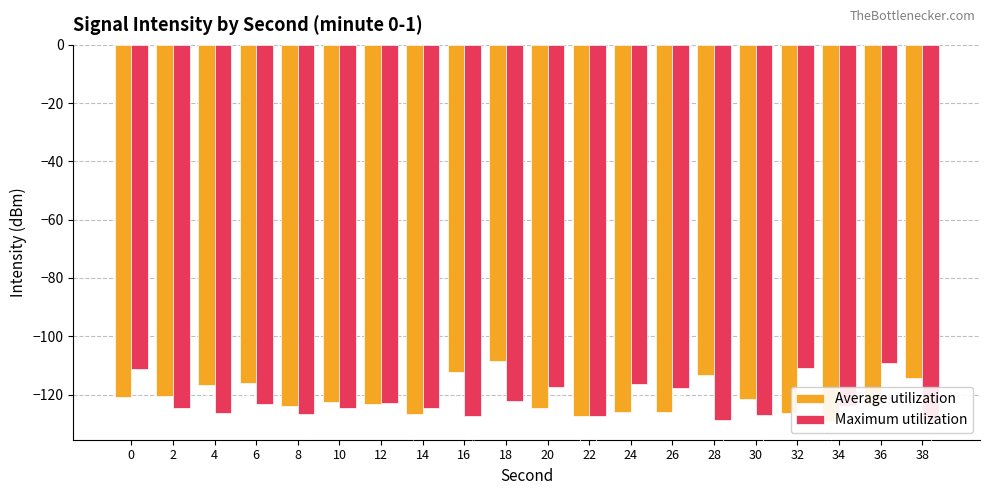

Which series has the widest spread of values?

Average utilization